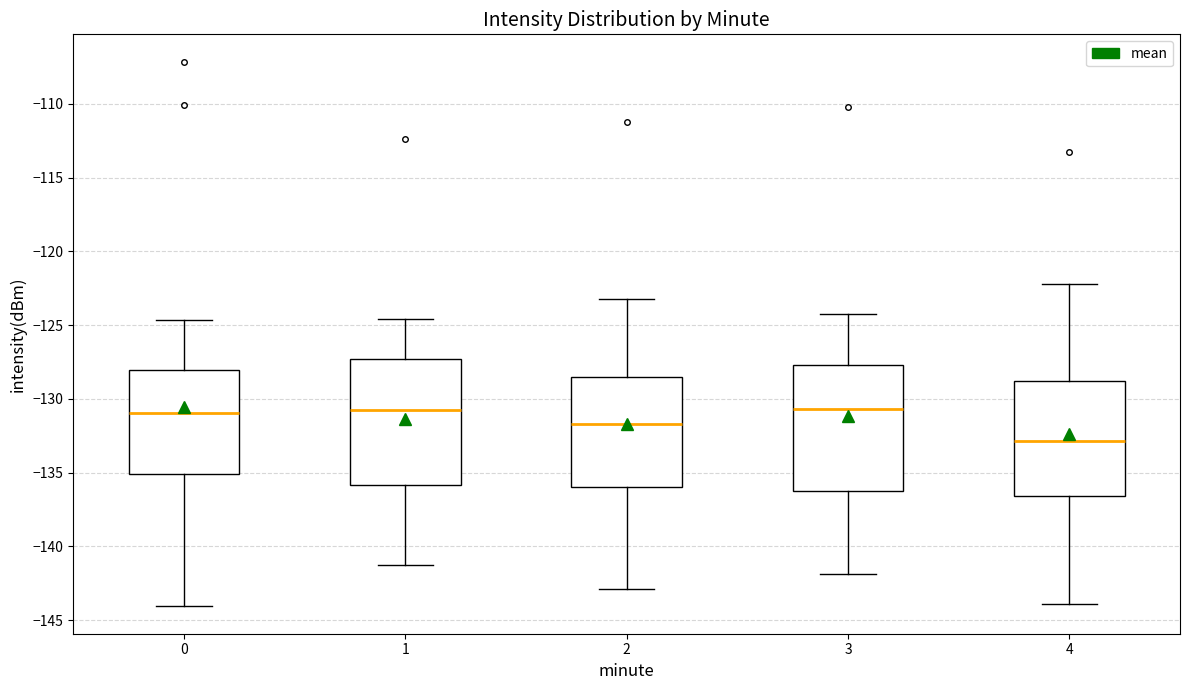

Where does the lower whisker of the box at x = 0 end on the y-axis? The values are not printed on the chart, so give them approximately, as read against the axis.

-144.0